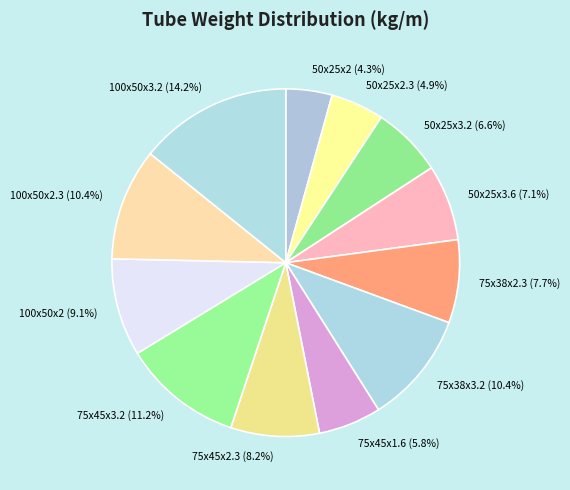

Is the sum of 100x50x2.3 and 100x50x2 greater than half?

No